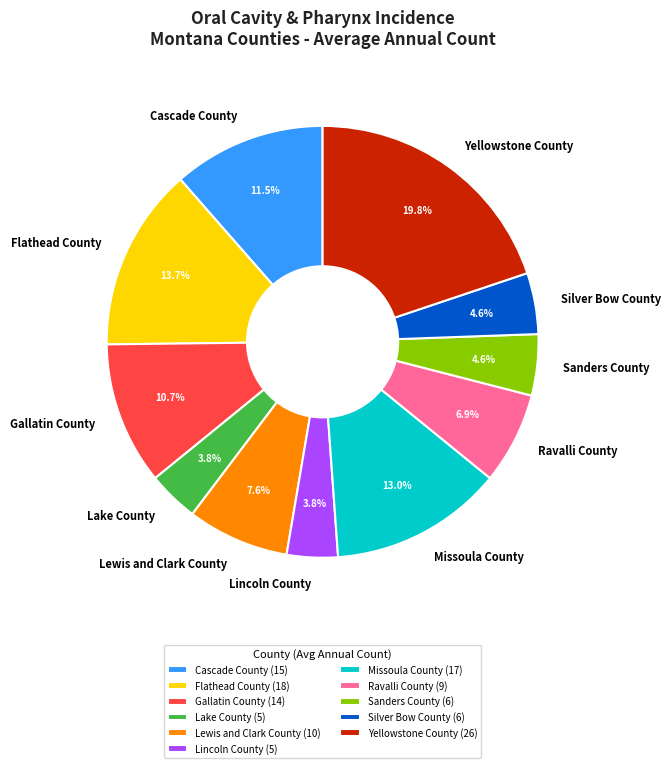

Does Flathead County account for over 50% of the chart?

No